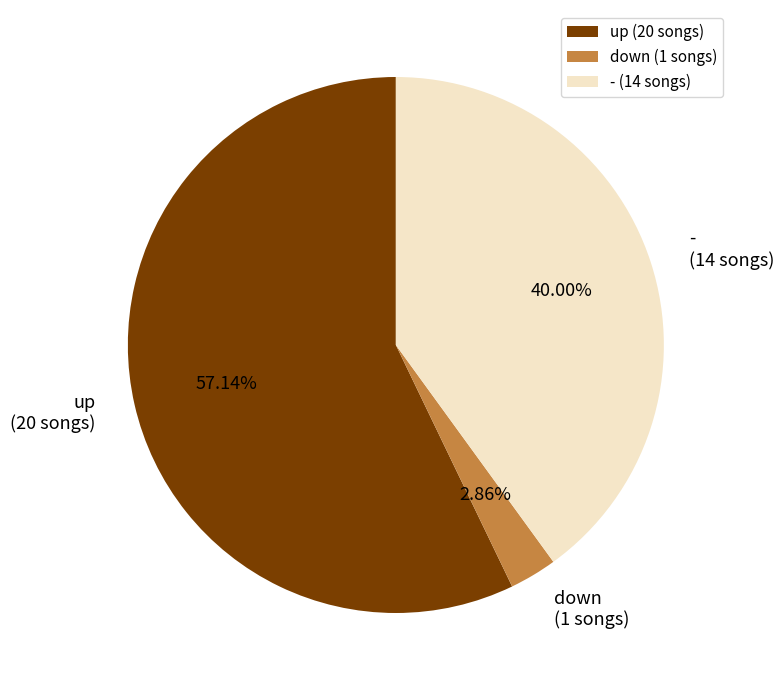

Which category accounts for the majority?

up